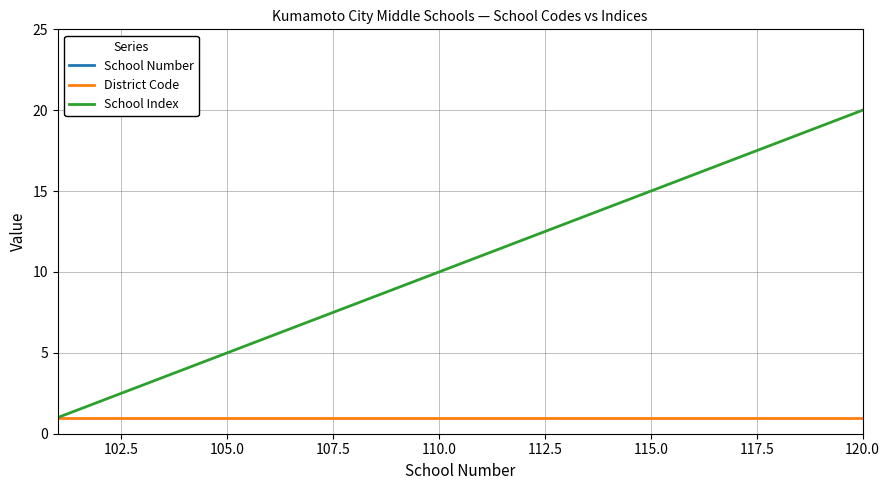

The District Code series shows 2 at 115.0. True or false?

False